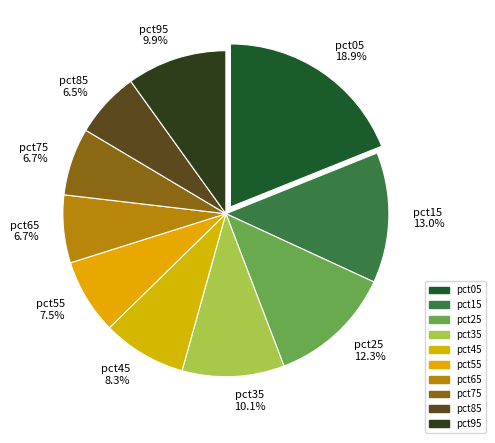

Do pct15 and pct75 together represent more than half of the pie?

No